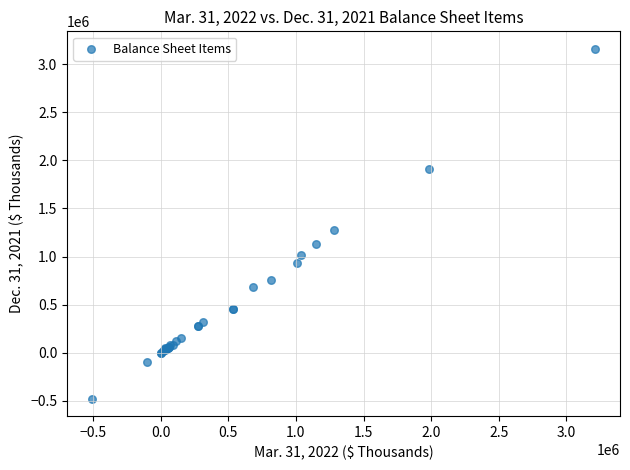

What Y value in the scatter plot is closest to 1341384?

1280226